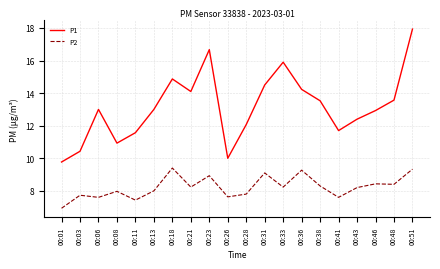

What is the sum of the P2 values at 00:38 and 00:03?

16.0